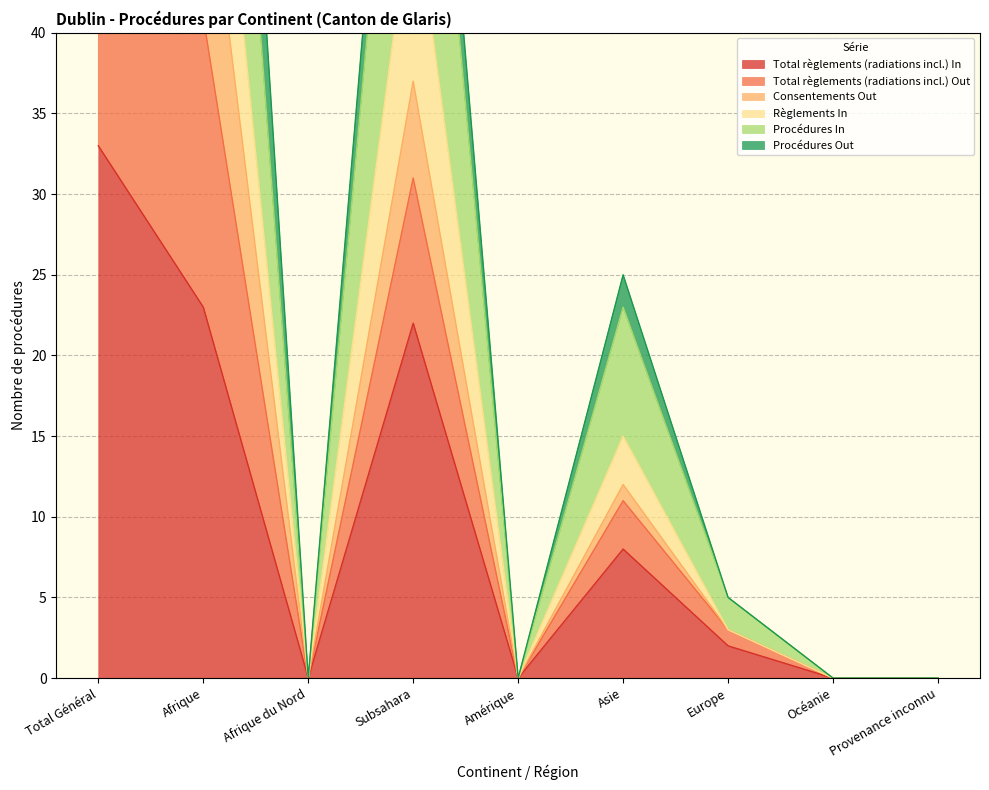

What is the label of the 2nd point from the left?

Afrique